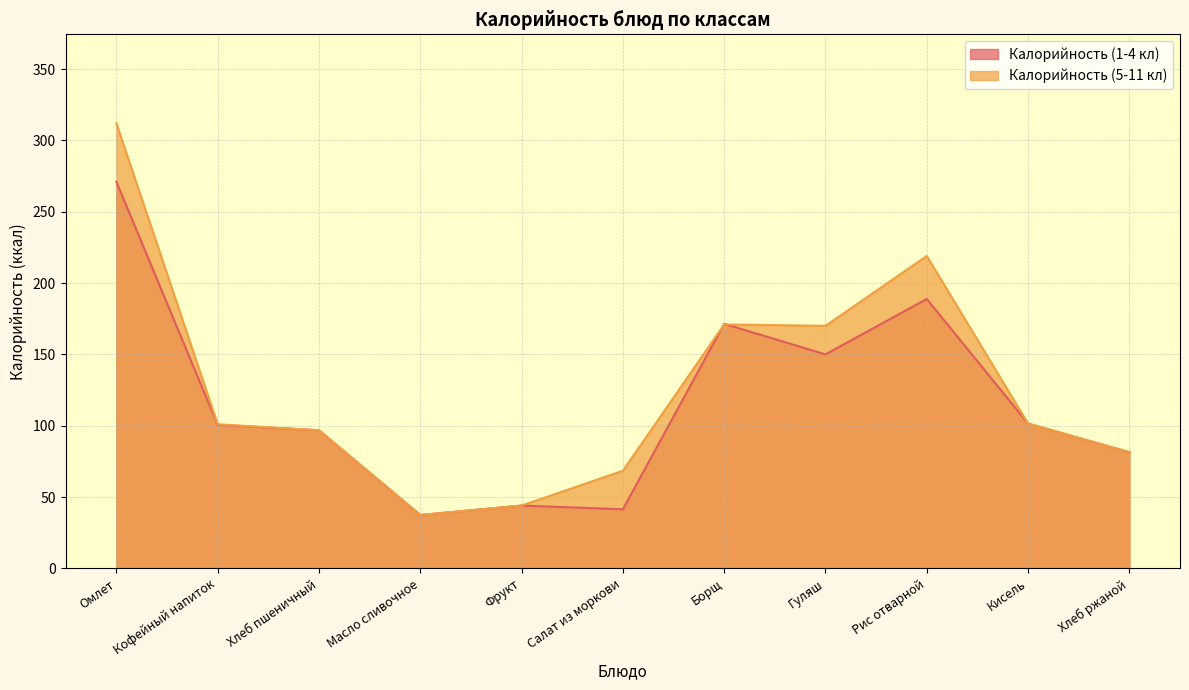

Rank the series at Омлет from highest to lowest value.

Калорийность (5-11 кл), Калорийность (1-4 кл)